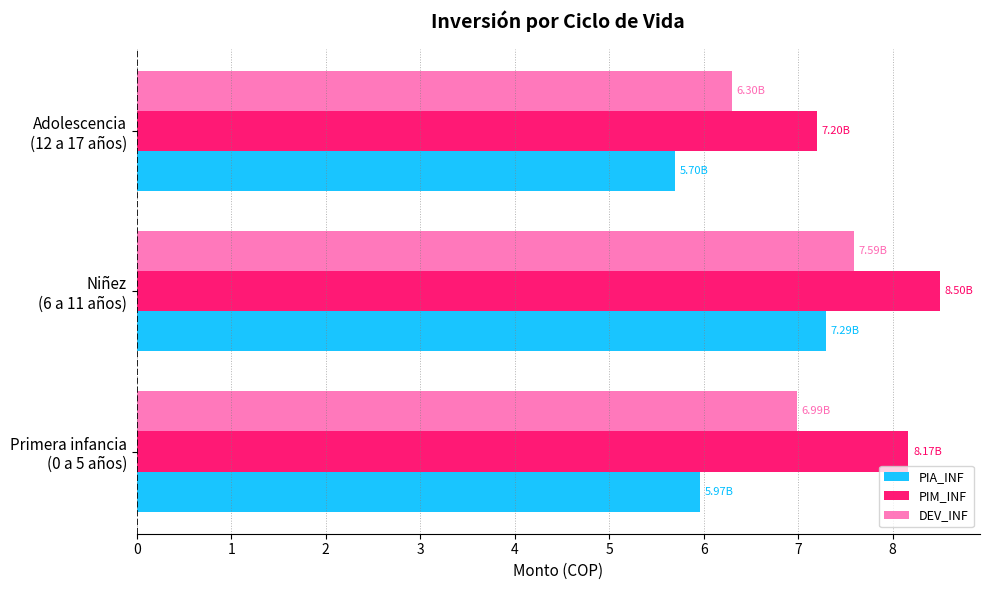

Which series has the largest range (max minus min)?

PIA_INF